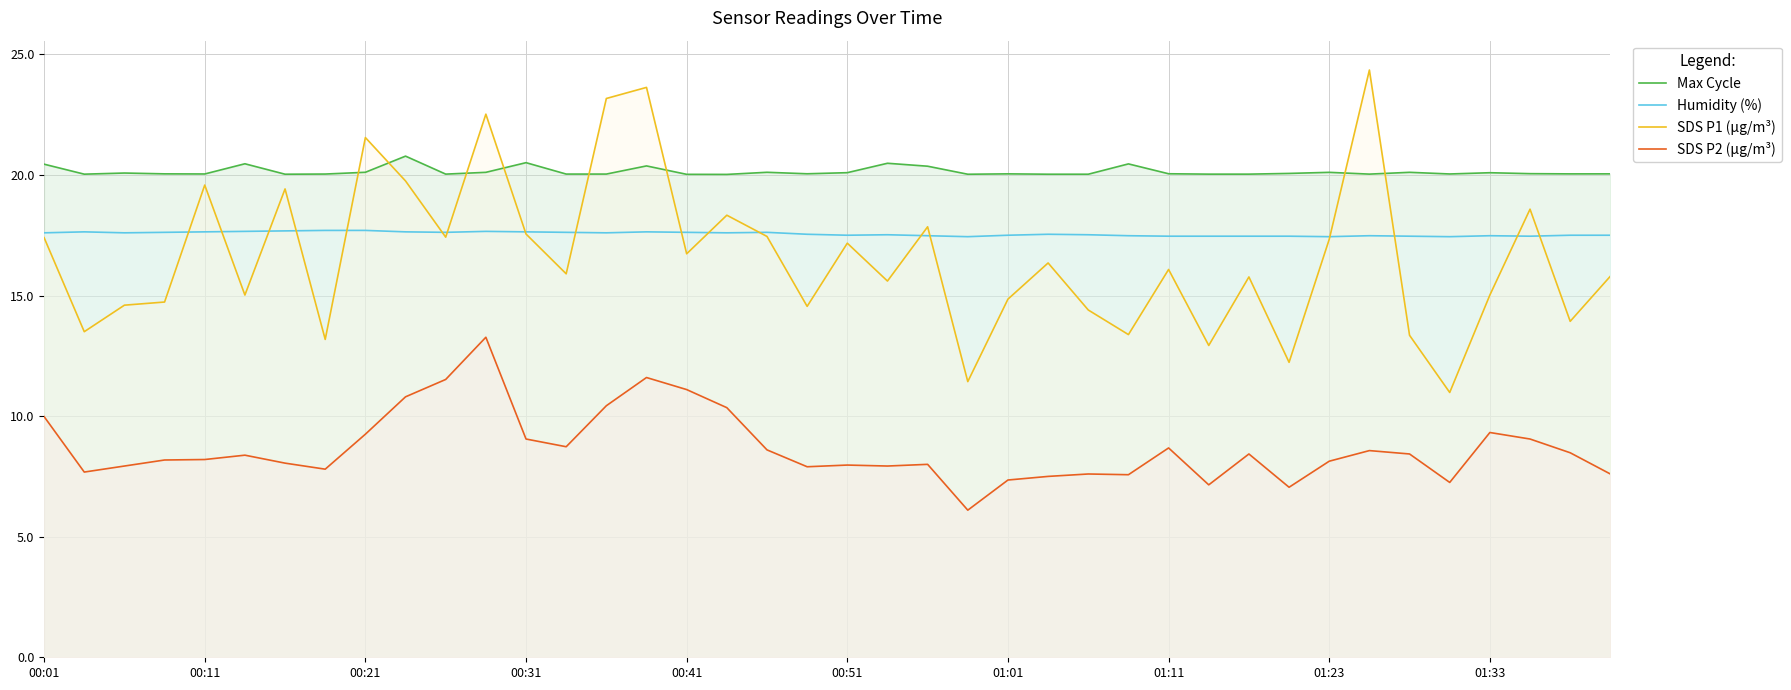

How many lines are shown in the chart?

4